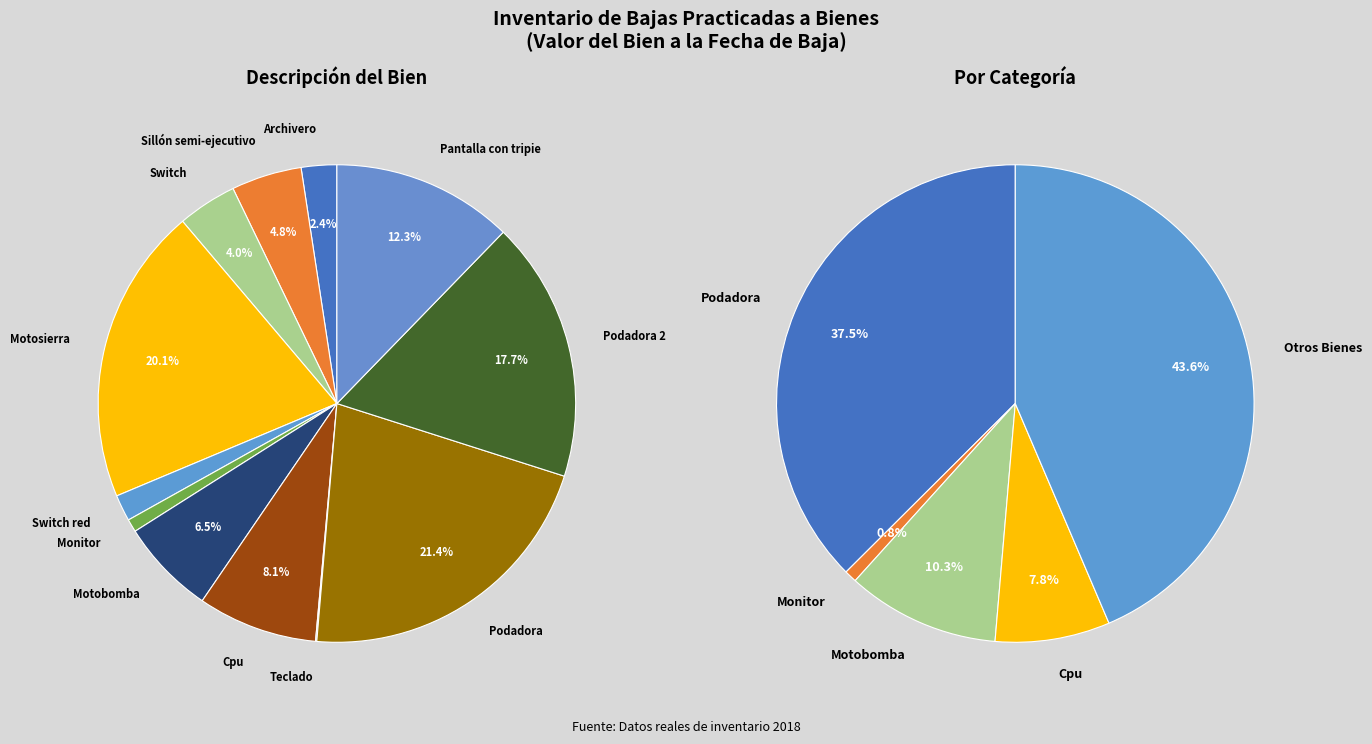

What portion of the pie excludes Pantalla con tripie?

87.7%